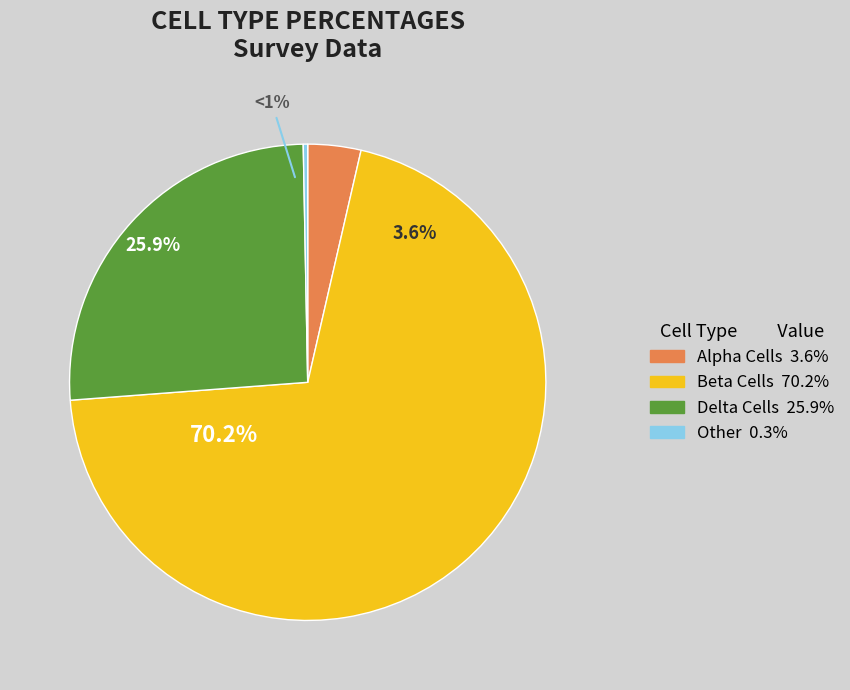

To the nearest percent, what is the difference between the A and C slice percentages?

22%